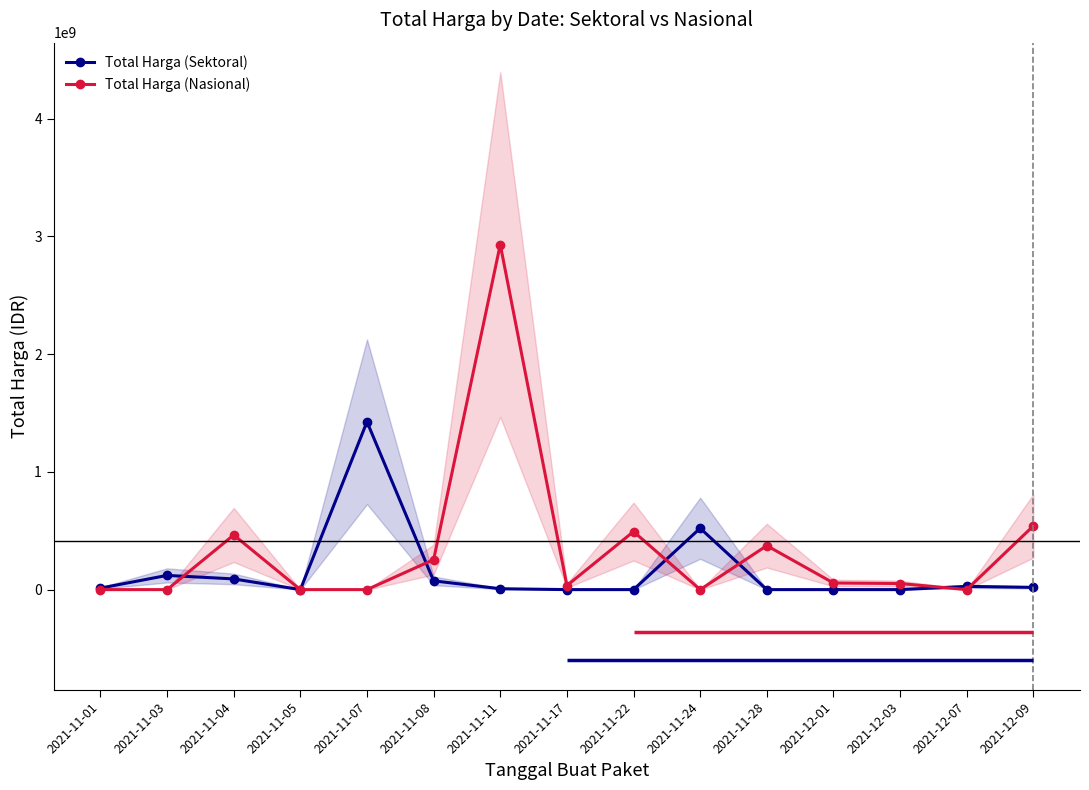

At which label does Total Harga (Nasional) reach its minimum?

2021-11-01